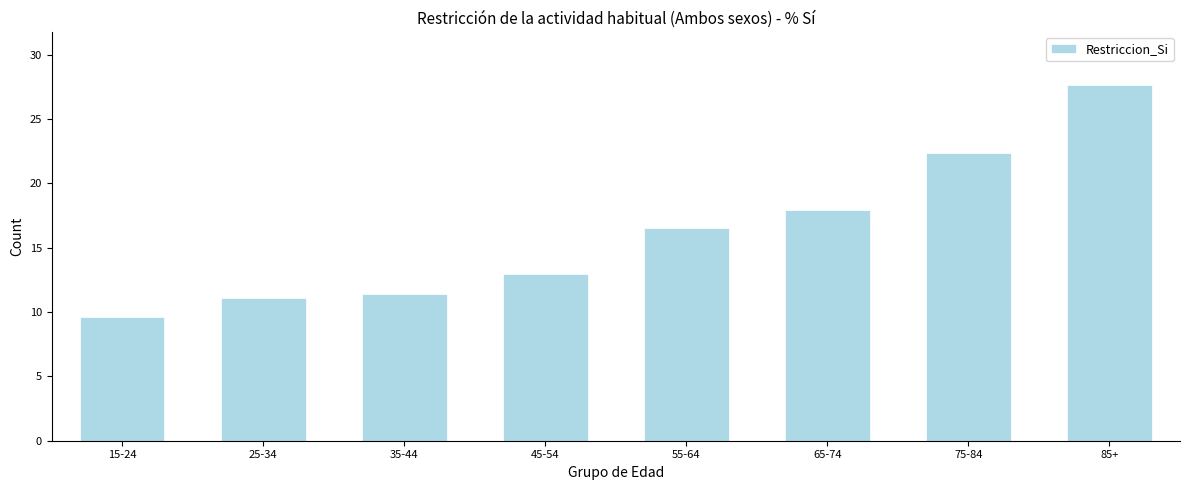

Reading right to left, list all the values displayed in this chart.

85+=27.6	75-84=22.3	65-74=17.9	55-64=16.5	45-54=12.9	35-44=11.4	25-34=11.1	15-24=9.6